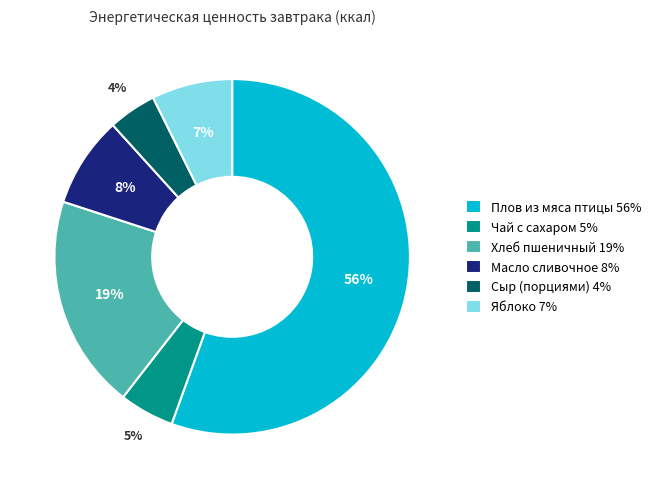

What is the smallest slice in the pie chart?

Сыр (порциями)